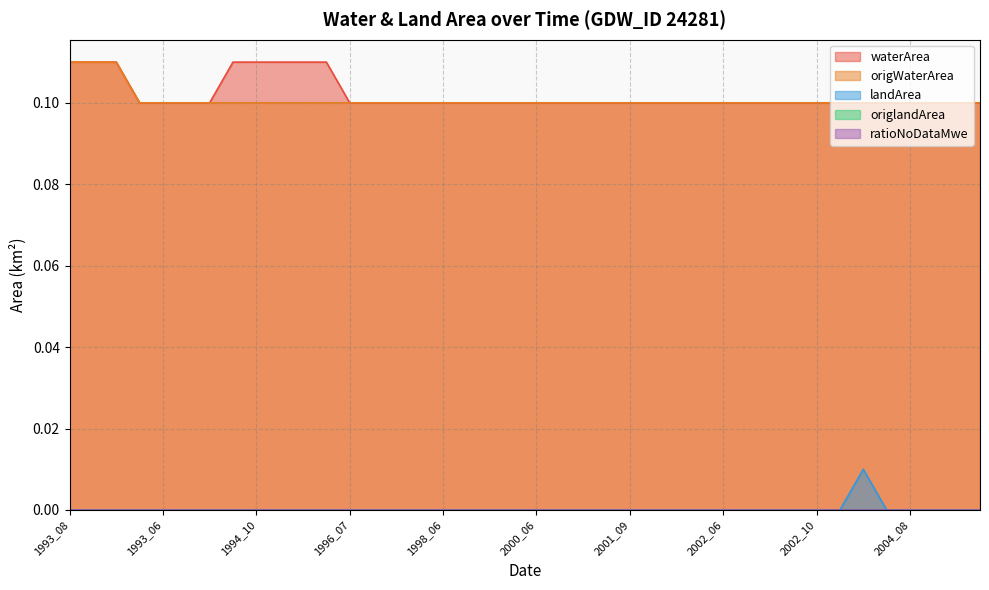

What is the highest value of the waterArea series?

0.1